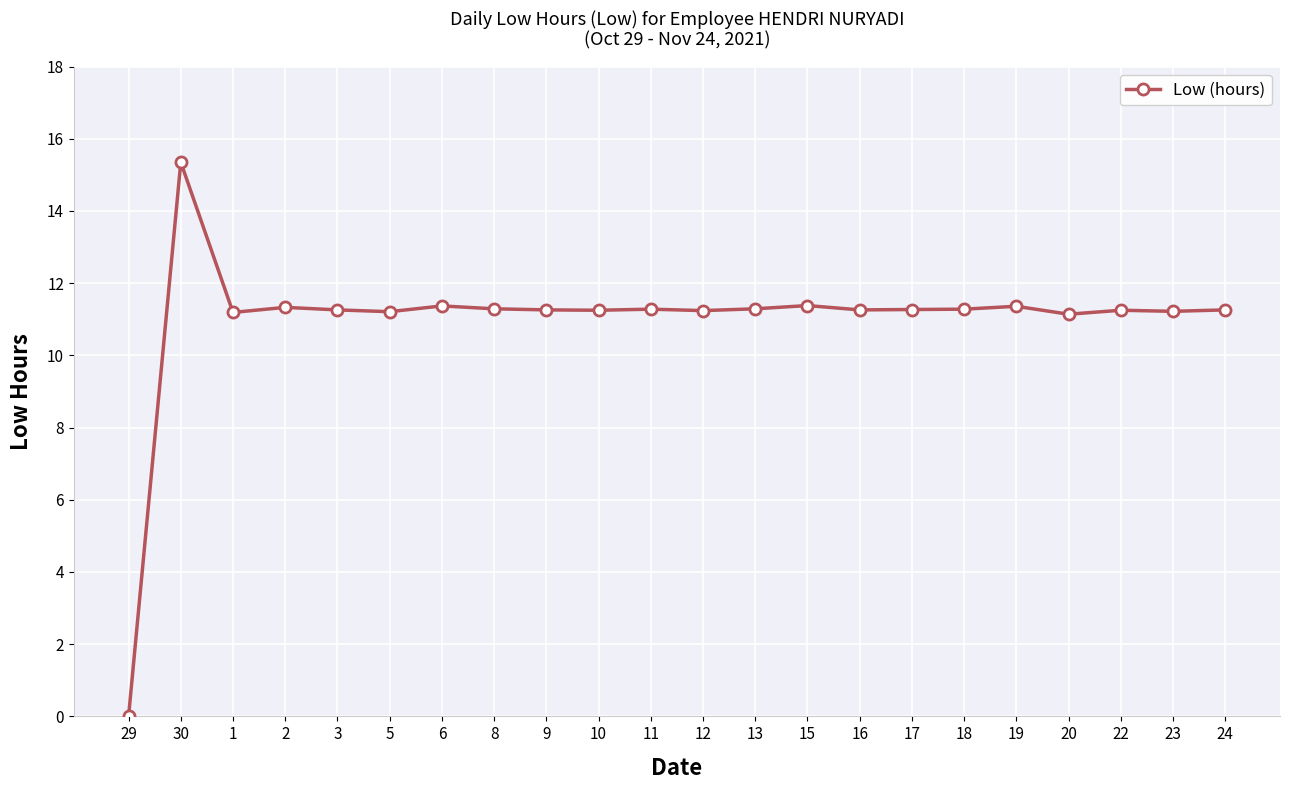

Is it true that the value at 11 is 11.3?

True